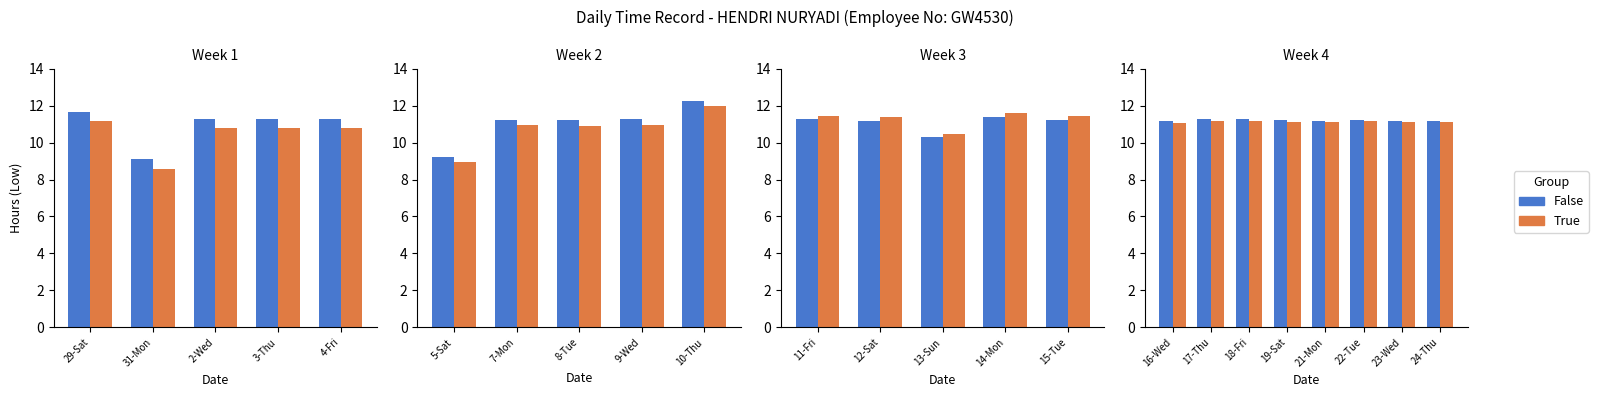

Is it true that False equals 6.5 at 22-Tue?

False